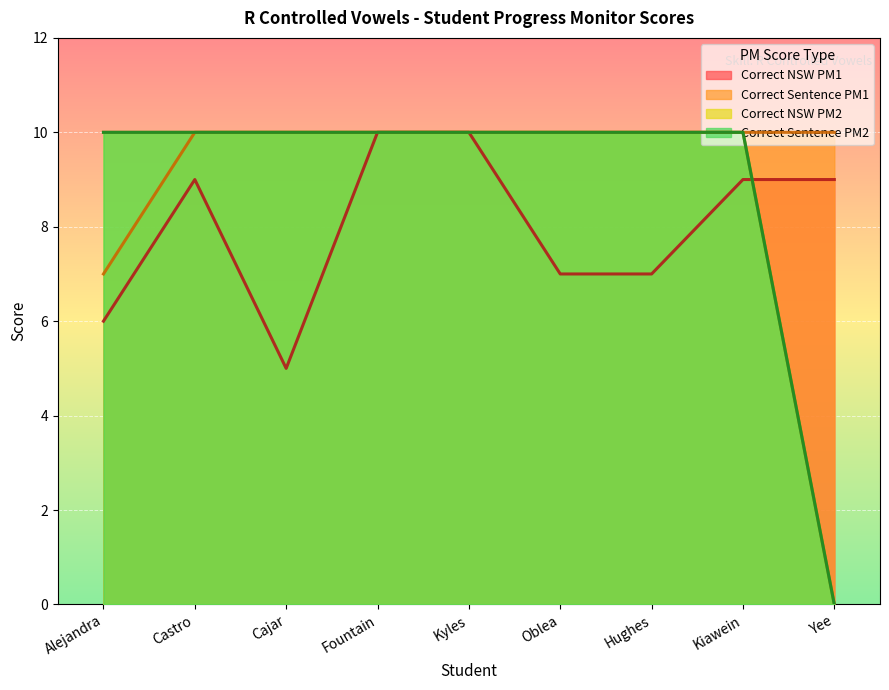

List the labels in order of Correct Sentence PM1 value, largest first.

Castro, Cajar, Fountain, Kyles, Oblea, Hughes, Kiawein, Yee, Alejandra